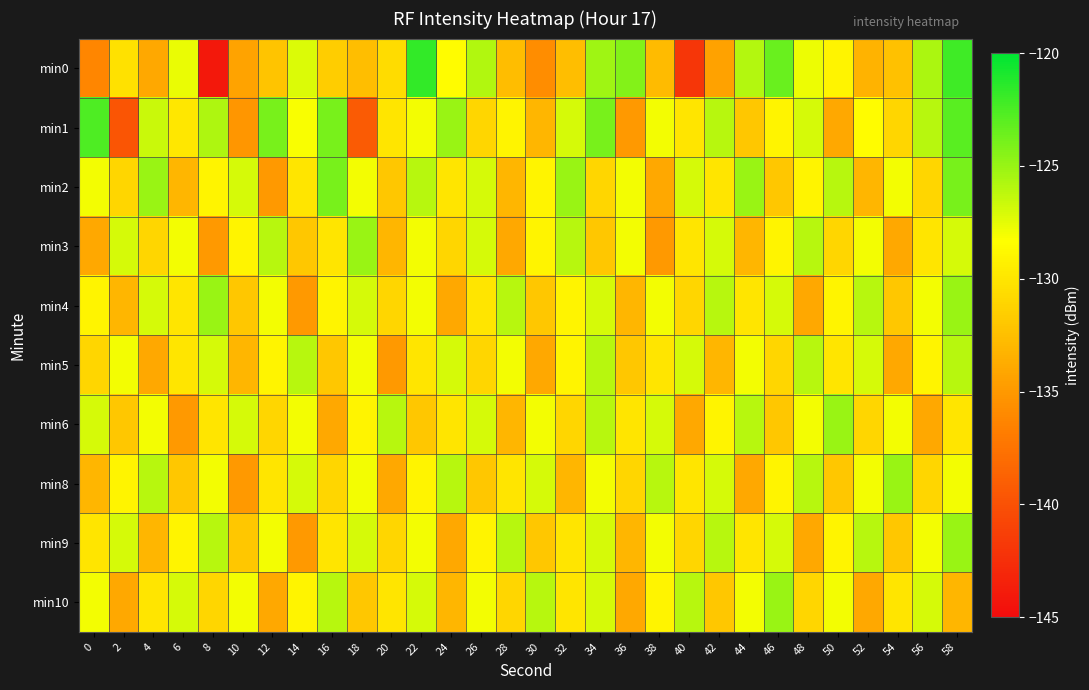

Which series has the largest range (max minus min)?

min0